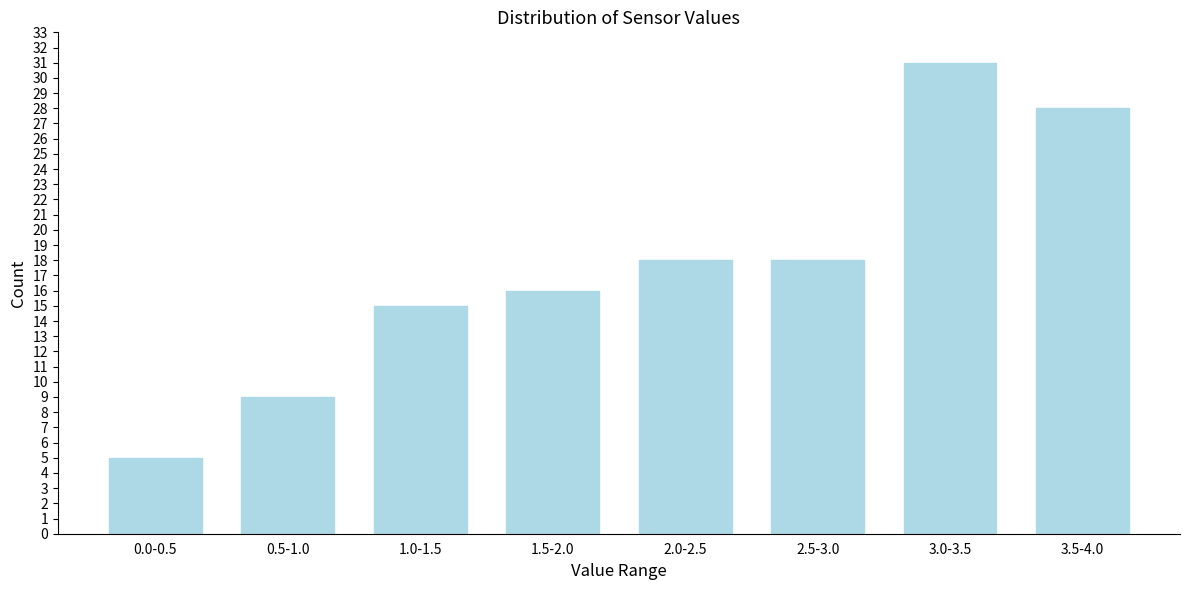

Reading left to right, what are all the values shown in this chart?

5	9	15	16	18	18	31	28